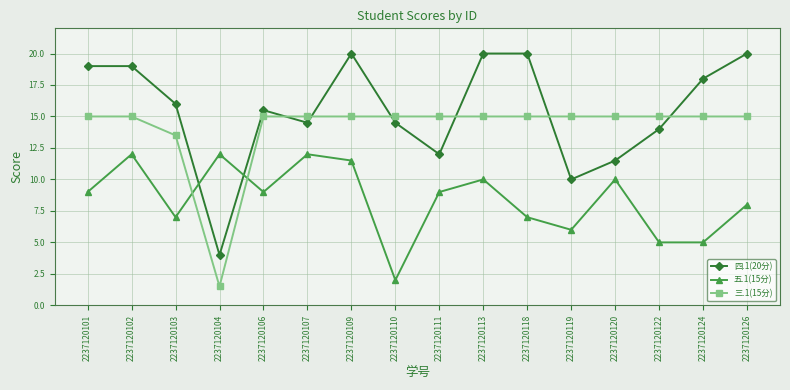

Does the chart display data point markers on the line(s)?

Yes